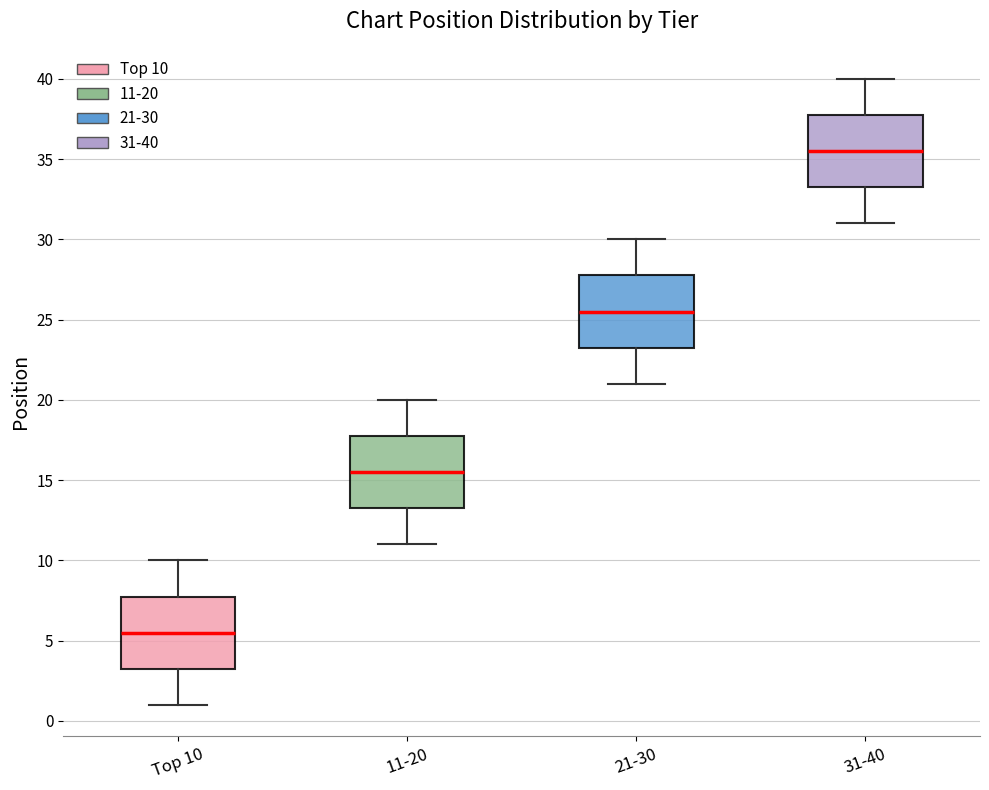

Where is the lower edge of the box for 31-40 on the y-axis? The values are not printed on the chart, so give them approximately, as read against the axis.

33.5